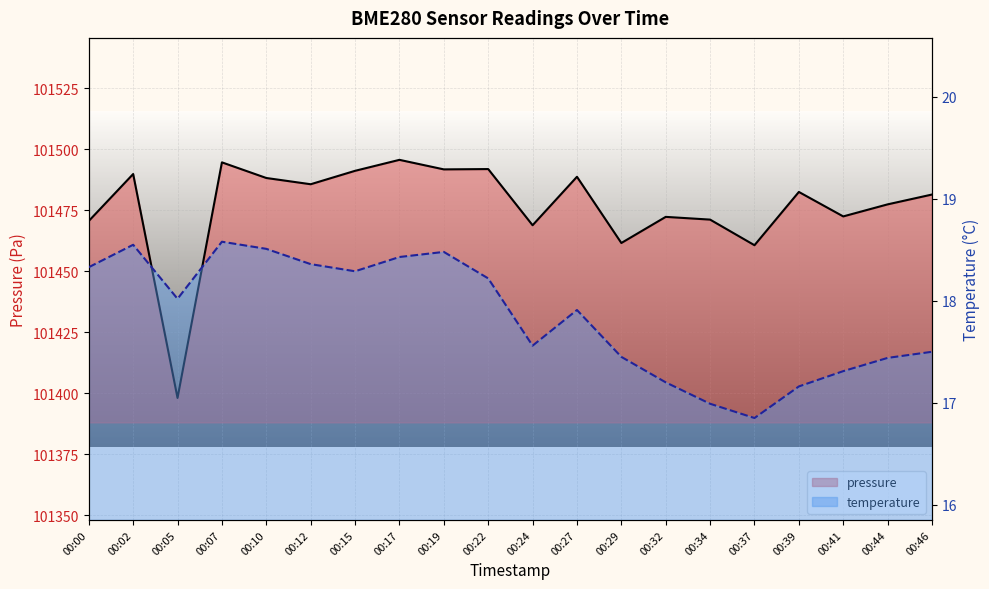

What is the difference between the highest and lowest values at 00:24?

101451.4